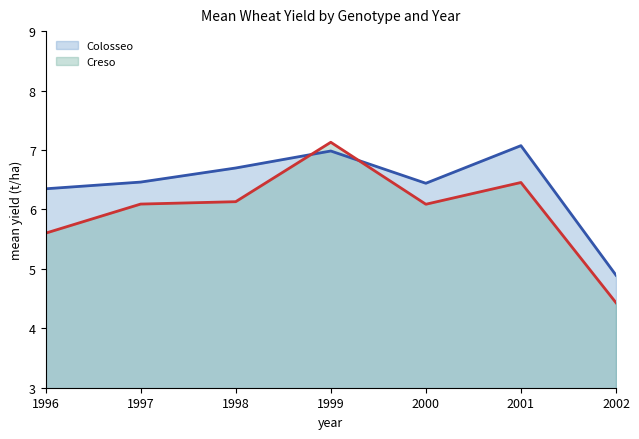

How many times do Creso and Colosseo cross each other?

2